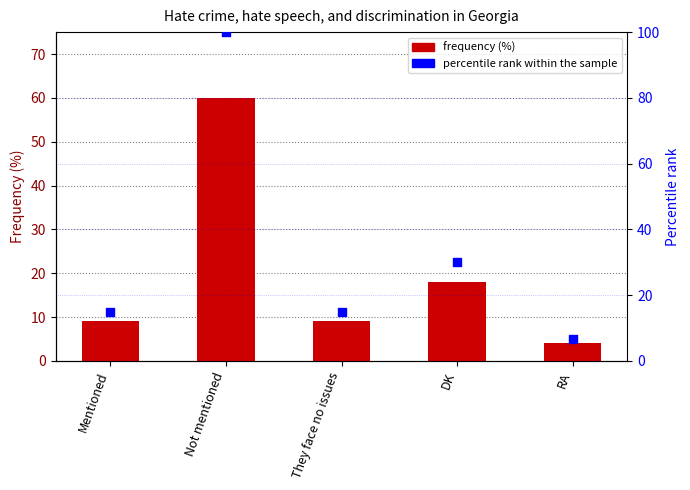

What are all the series names shown in the legend?

Frequency (%), percentile rank within the sample